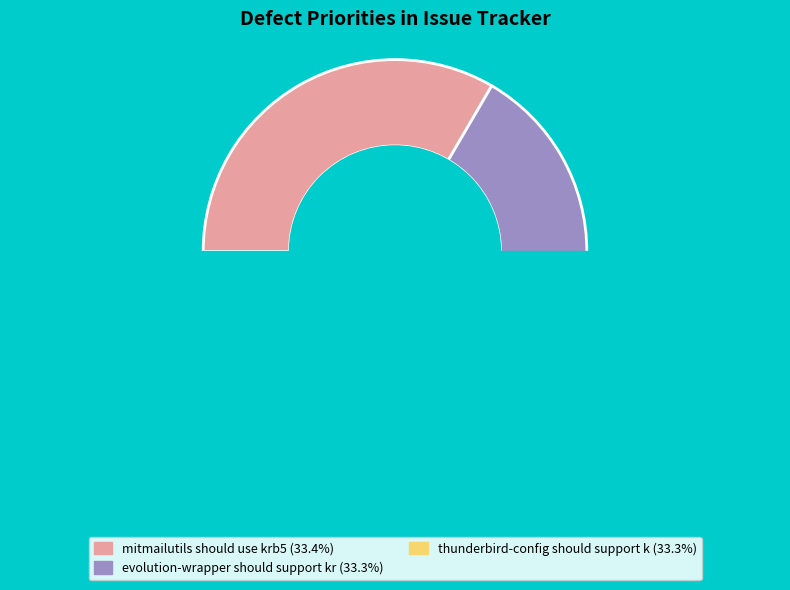

Do thunderbird-config should support krb5 and mitmailutils should use krb5 together represent more than half of the pie?

Yes